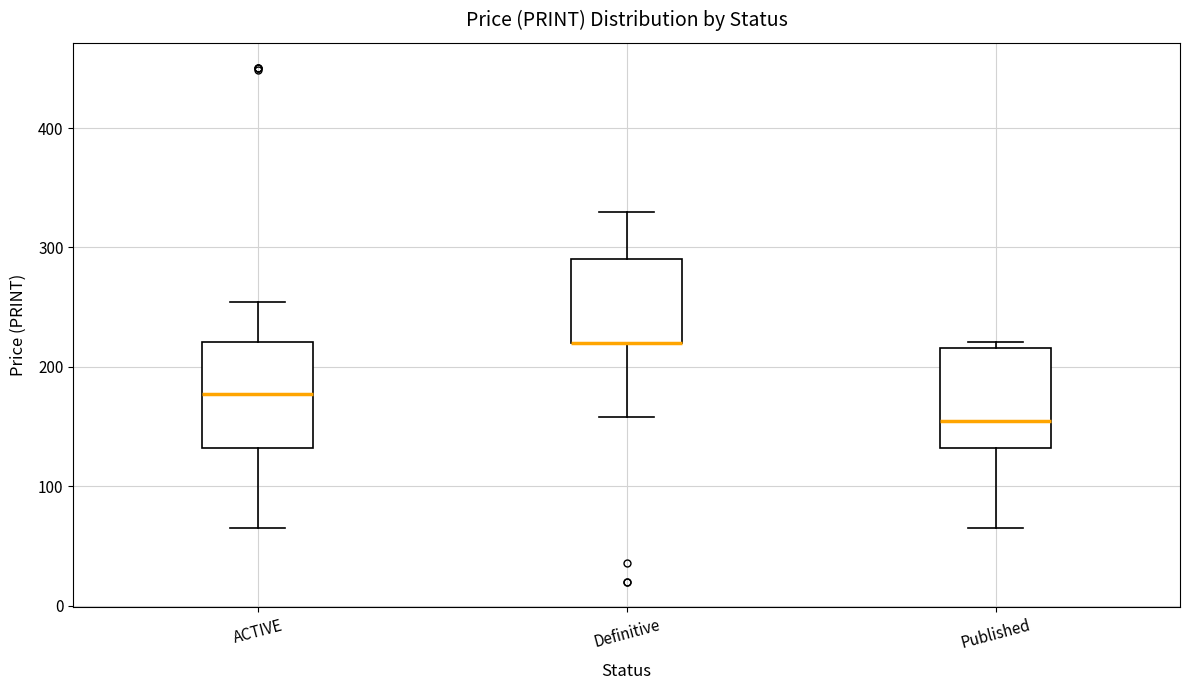

Reading left to right, read every box against the y-axis: the position of its median line, the range the box covers, and the ends of its whiskers. The values are not printed on the chart, so give them approximately, as read against the axis.

ACTIVE: median 180, box 130 to 220, whiskers 70 to 250
Definitive: median 220 (drawn on the box's lower edge), box 220 to 290, whiskers 160 to 330
Published: median 160, box 130 to 220, whiskers 70 to 220 (just above the box's upper edge)